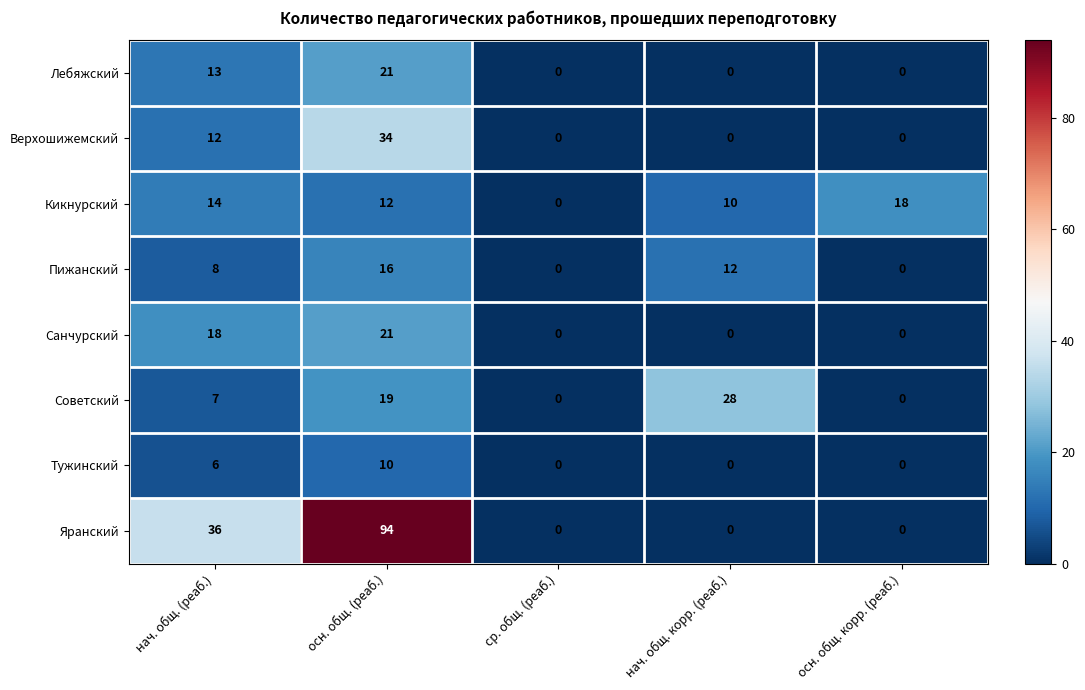

The value of Верхошижемский at ср. общ. (реаб.) is 0. True or false?

True